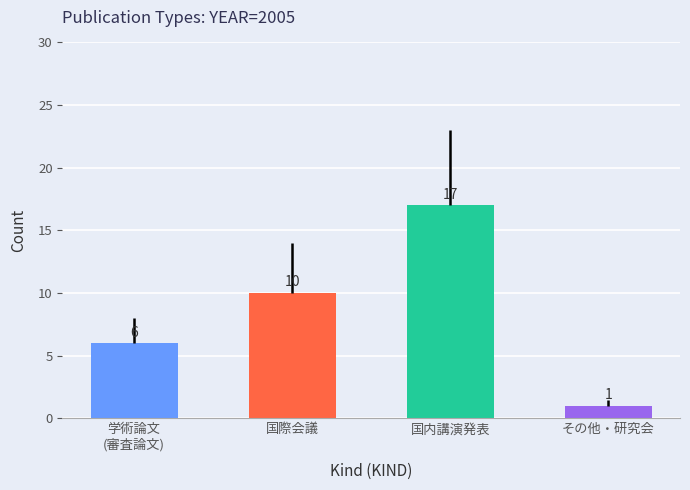

List the series in order of their peak value, highest first.

国内講演発表, 国際会議, 学術論文 (審査論文), その他・研究会